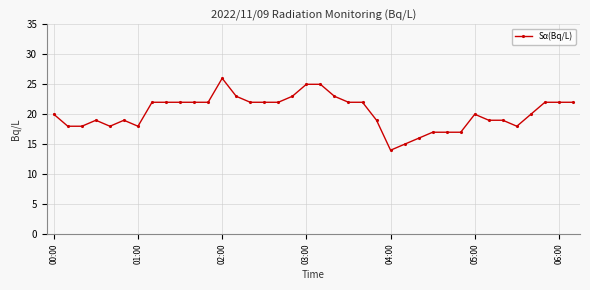

What is the smallest value displayed?

14